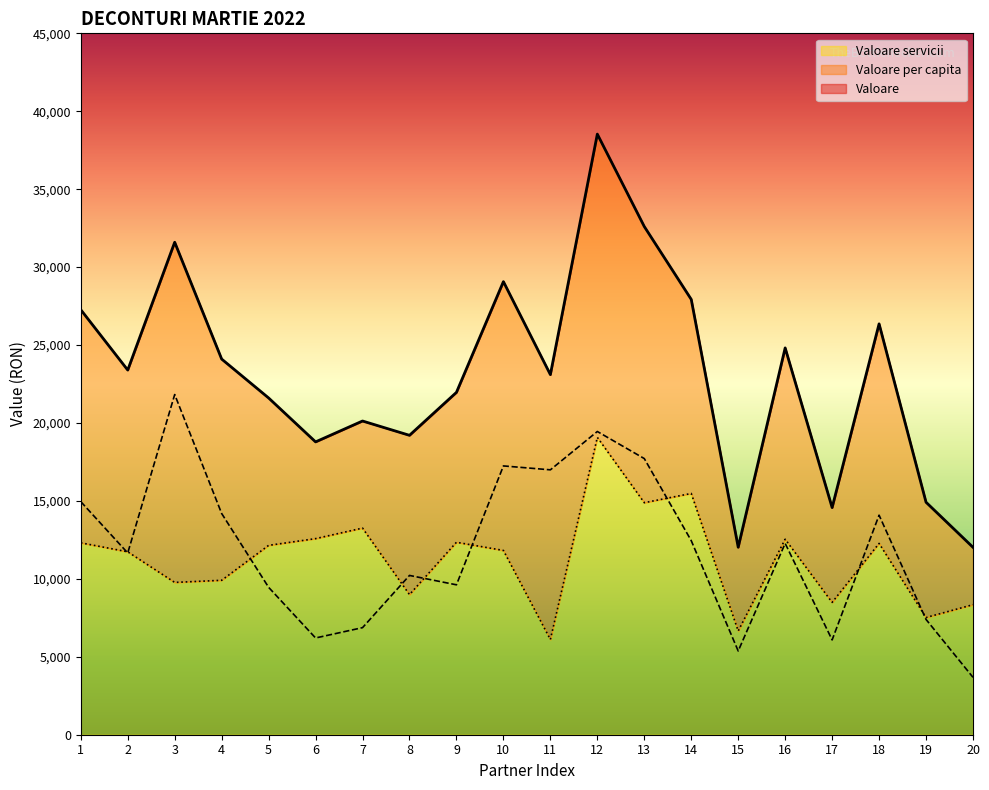

What is the total value across all series at 19?

29830.9